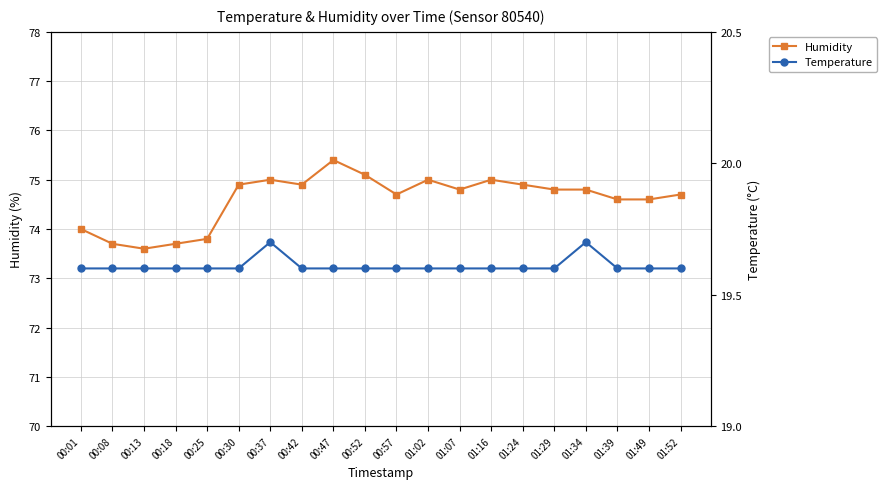

What is the sum of the Humidity values at 01:16 and 01:39?

149.6